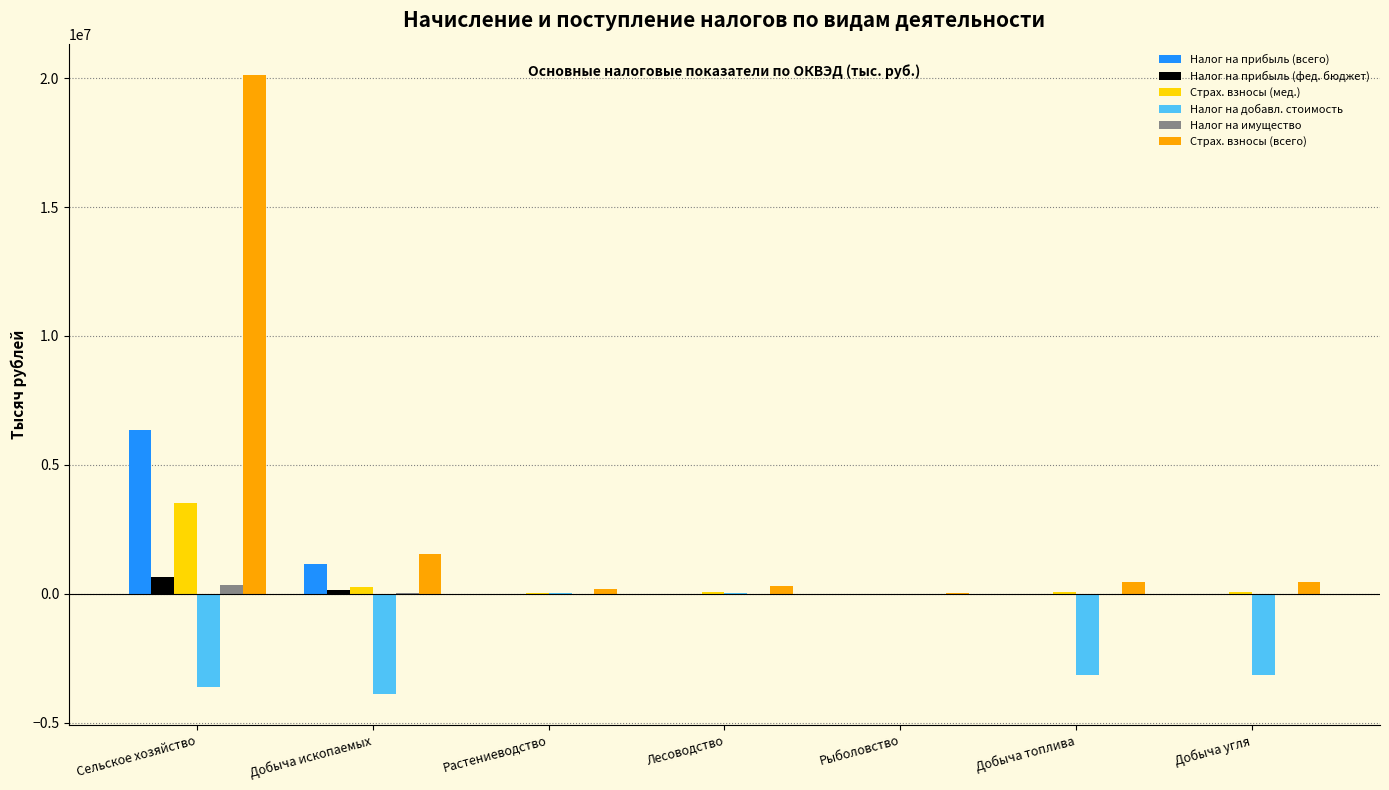

Where does the Страх. взносы (всего) series first go above 450213?

Сельское хозяйство